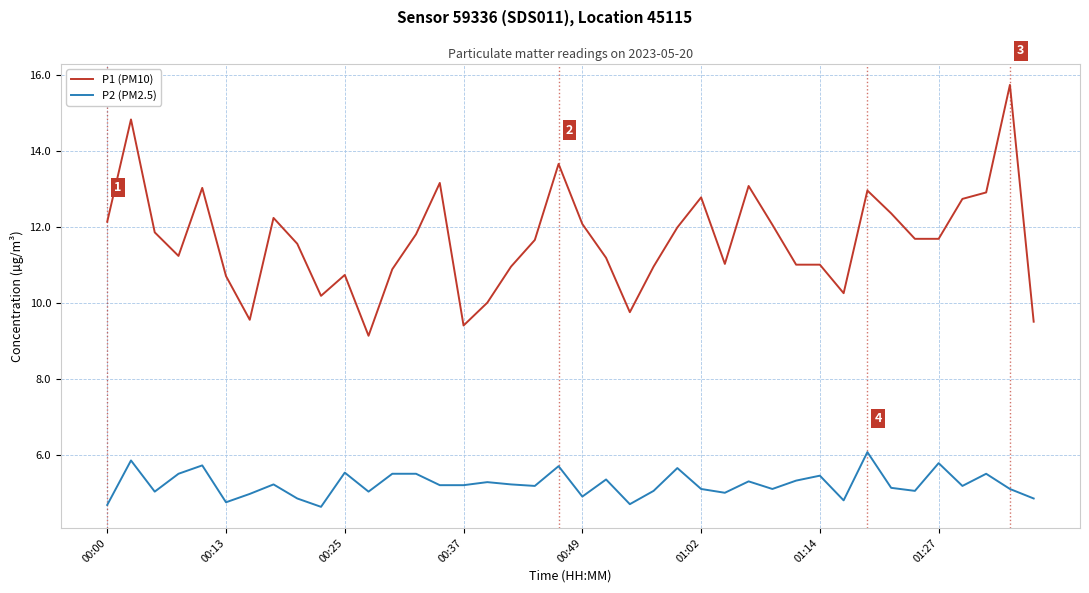

List the series in order of their overall mean, highest first.

P1 (PM10), P2 (PM2.5)